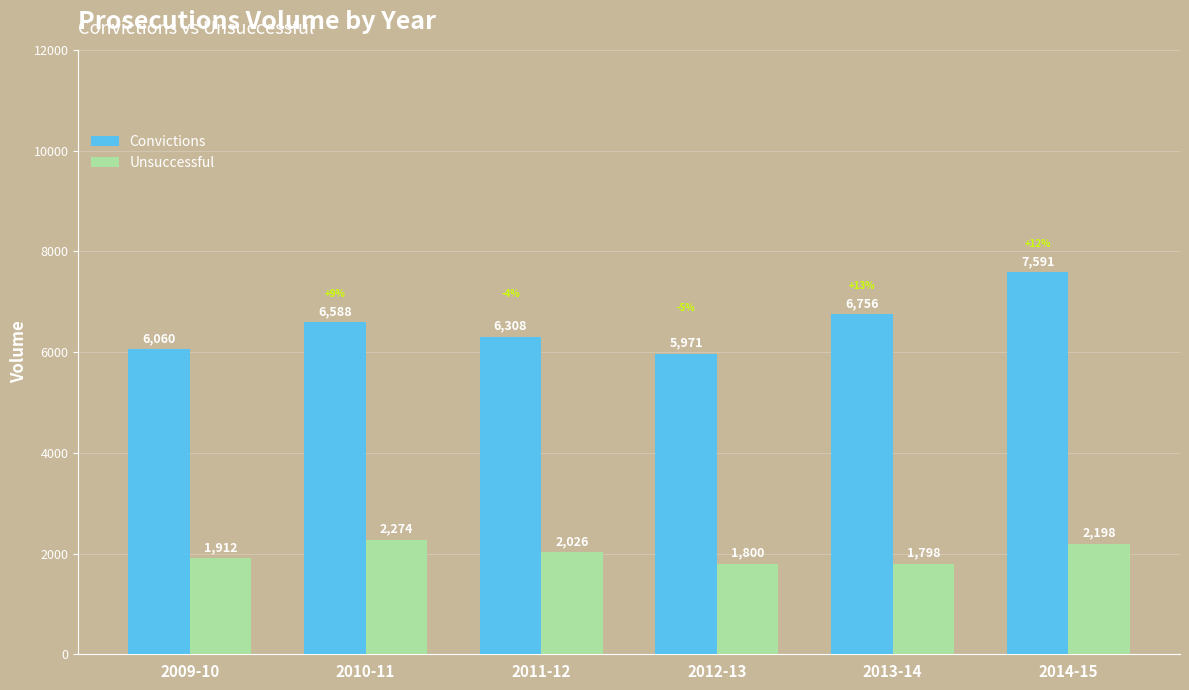

Which series has the largest total across all categories?

Convictions